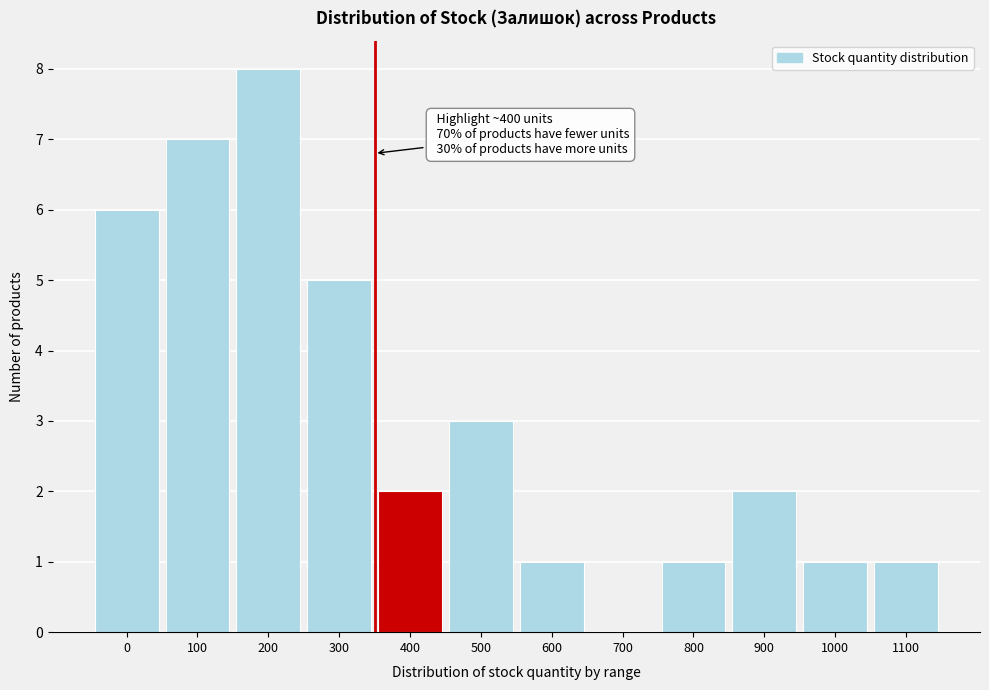

Reading right to left, list all the values displayed in this chart.

1100=1	1000=1	900=2	800=1	700=0	600=1	500=3	400=2	300=5	200=8	100=7	0=6